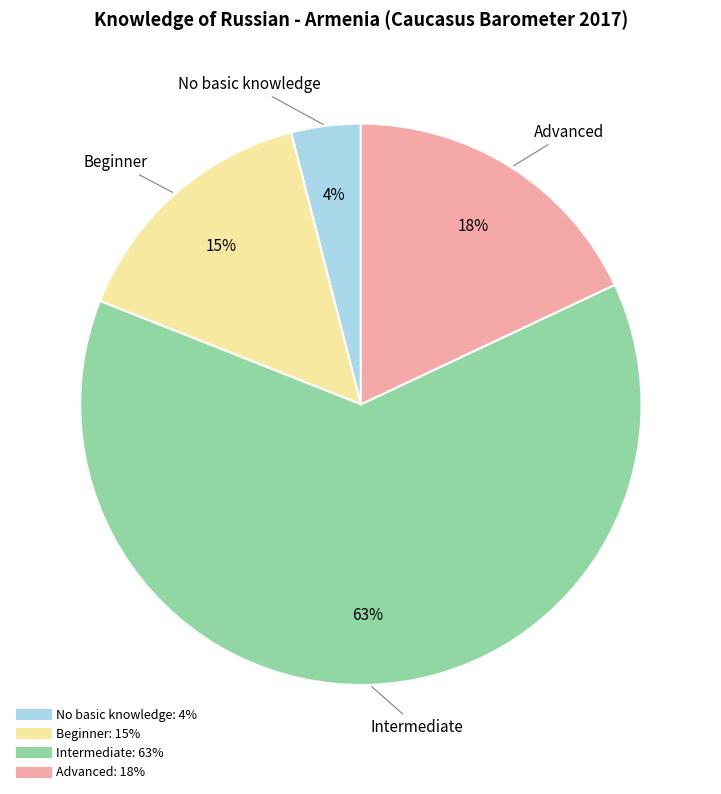

To the nearest percent, what percentage of the pie is Intermediate?

63%